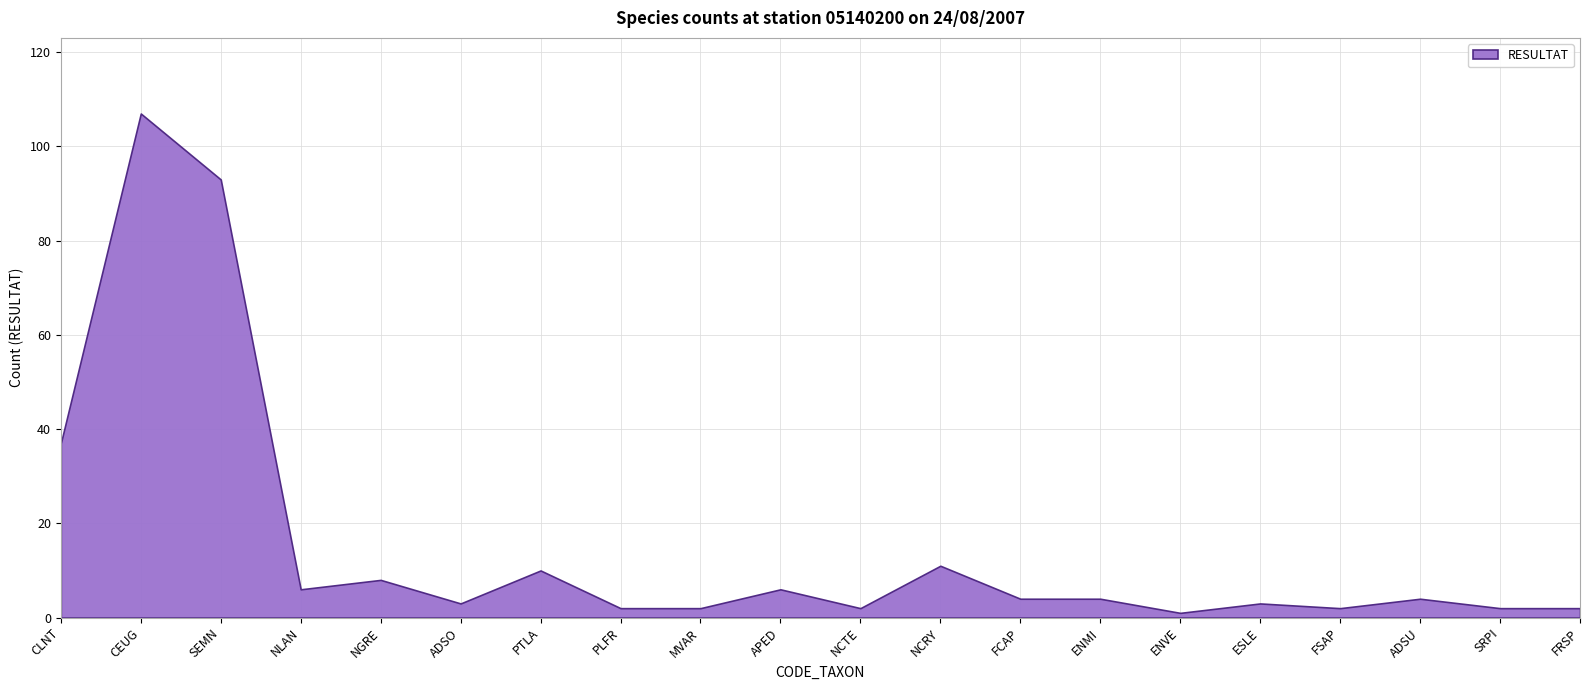

At which category does the data reach its first local peak?

CEUG